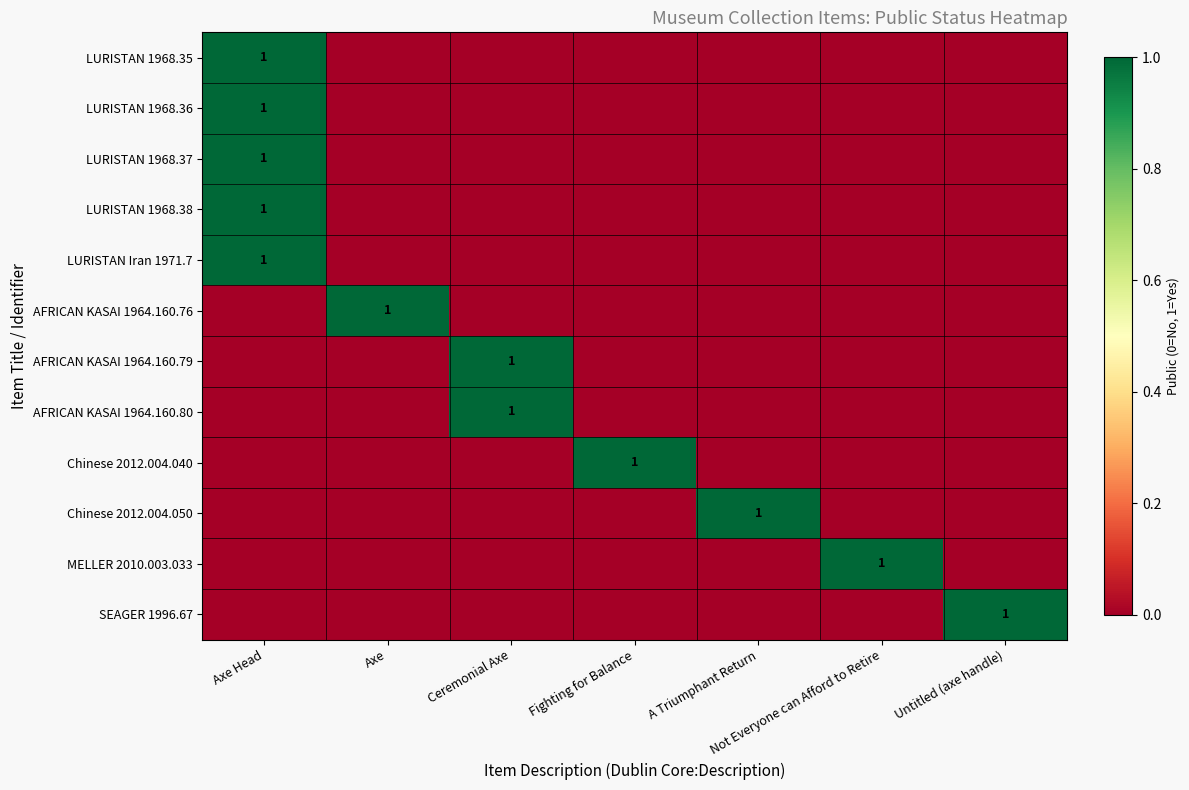

True or false: LURISTAN 1968.38 has a value of 1 at Axe Head.

True